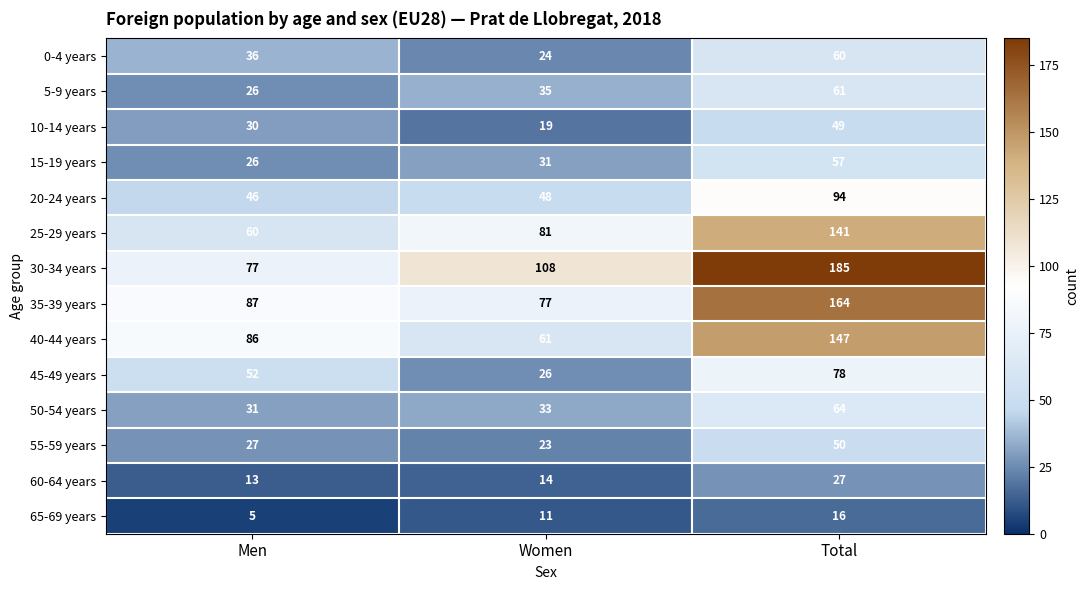

Read the 50-54 years value at Men.

31